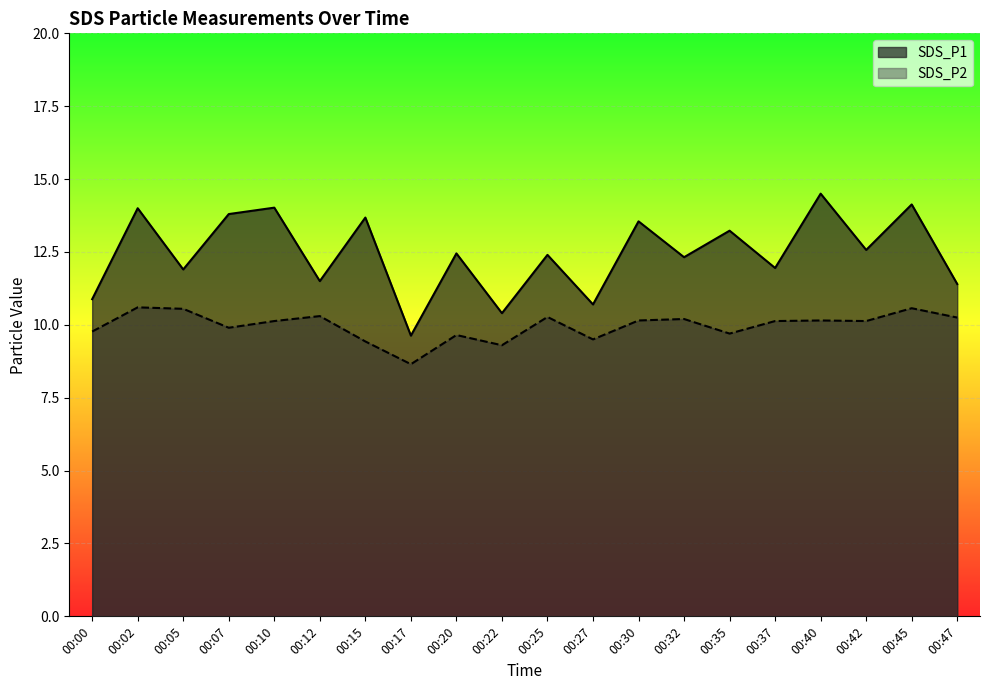

Rank the series by their maximum value, from highest to lowest.

SDS_P1, SDS_P2